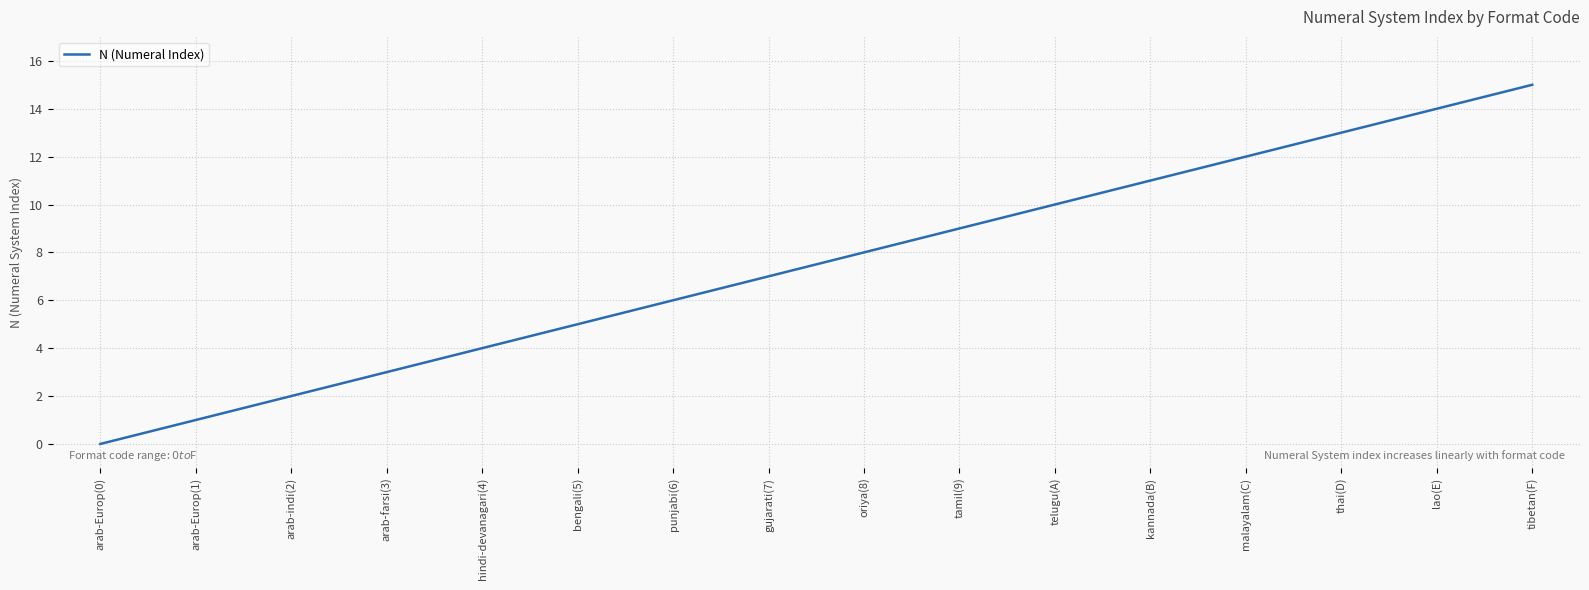

True or false: the data shows 3 at arab-farsi(3).

True